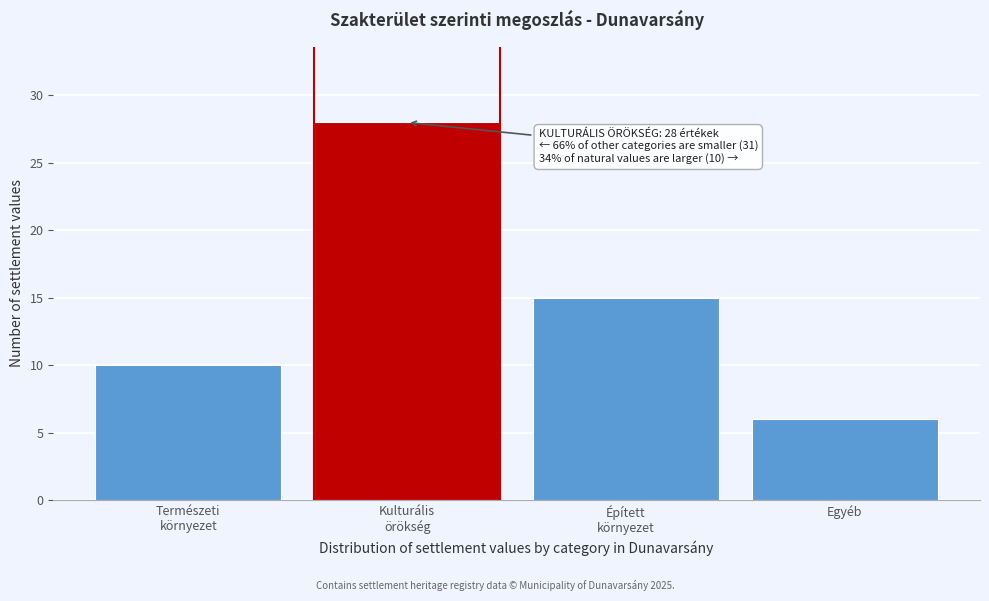

Reading left to right, extract all data points from this chart.

10	28	15	6